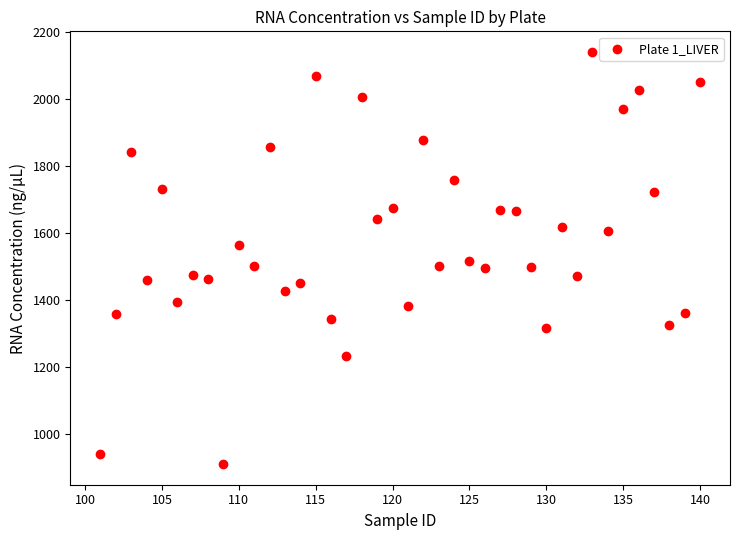

What is the range of Y values (max minus min)?

1229.9